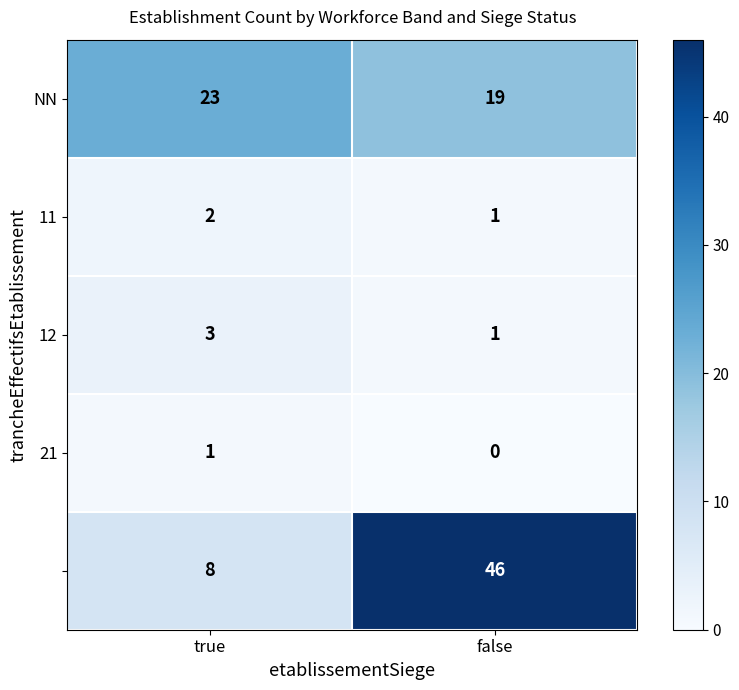

Which category has the highest value across all series?

false